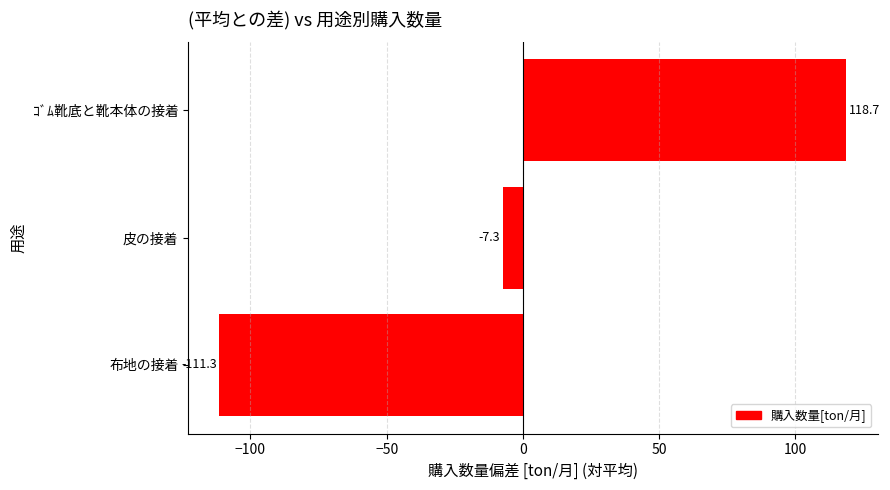

List the labels in order of value, smallest first.

布地の接着, 皮の接着, ｺﾞﾑ靴底と靴本体の接着